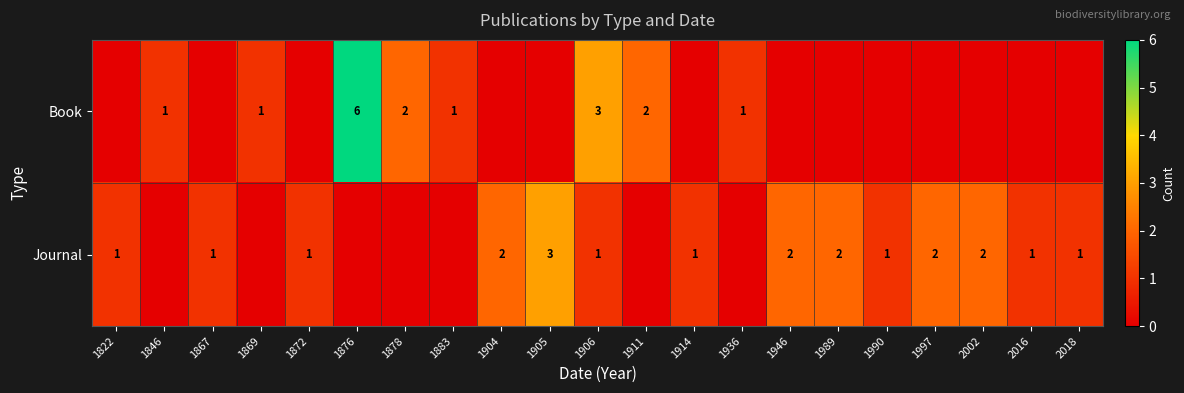

The Book series shows 0 at 1869. True or false?

False